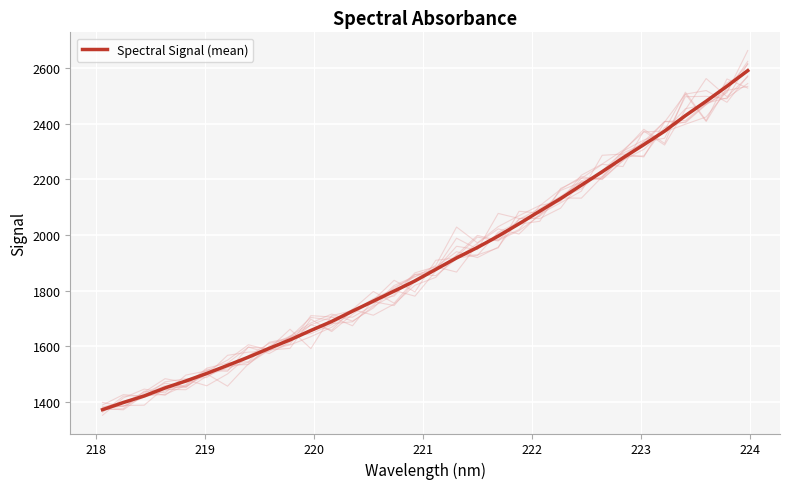

What is the highest value of the Spectral Signal (mean) series?

2589.9